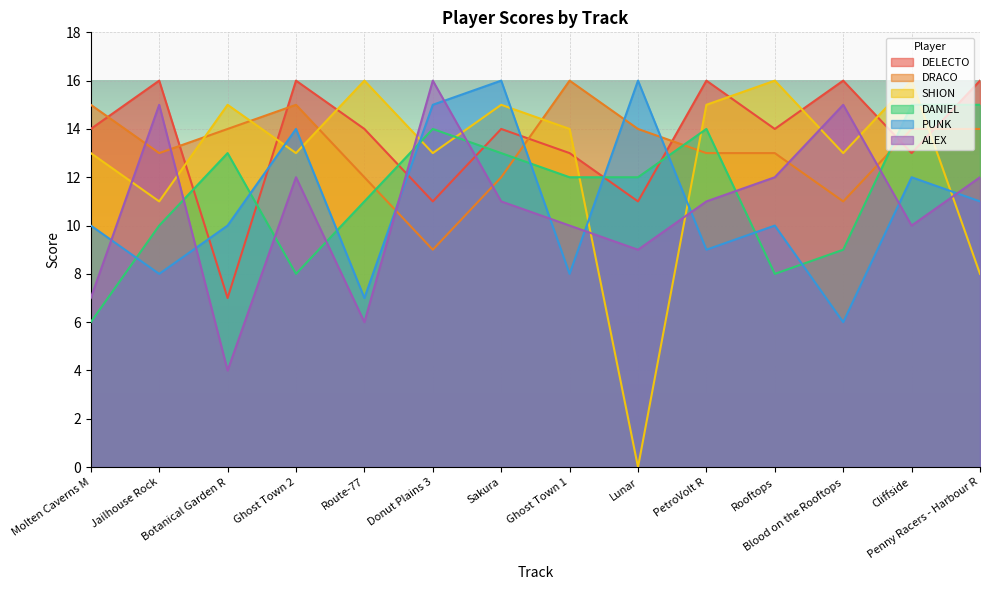

In DELECTO, how many points are higher than both neighbors (excluding endpoints)?

5